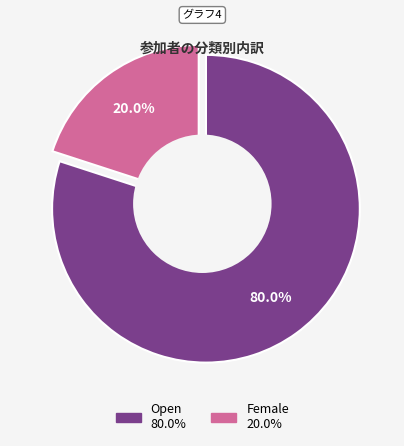

To the nearest percent, what is the difference between the largest and smallest slice percentages?

60%